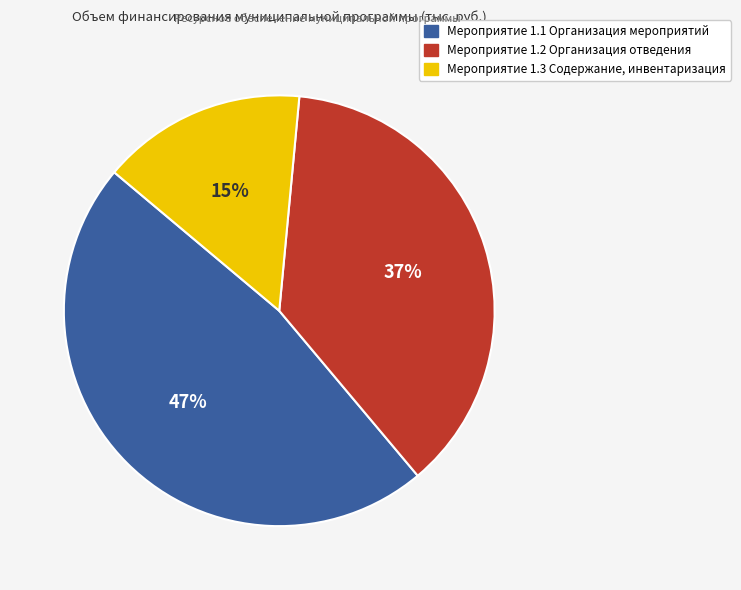

How many segments does this pie chart have?

3